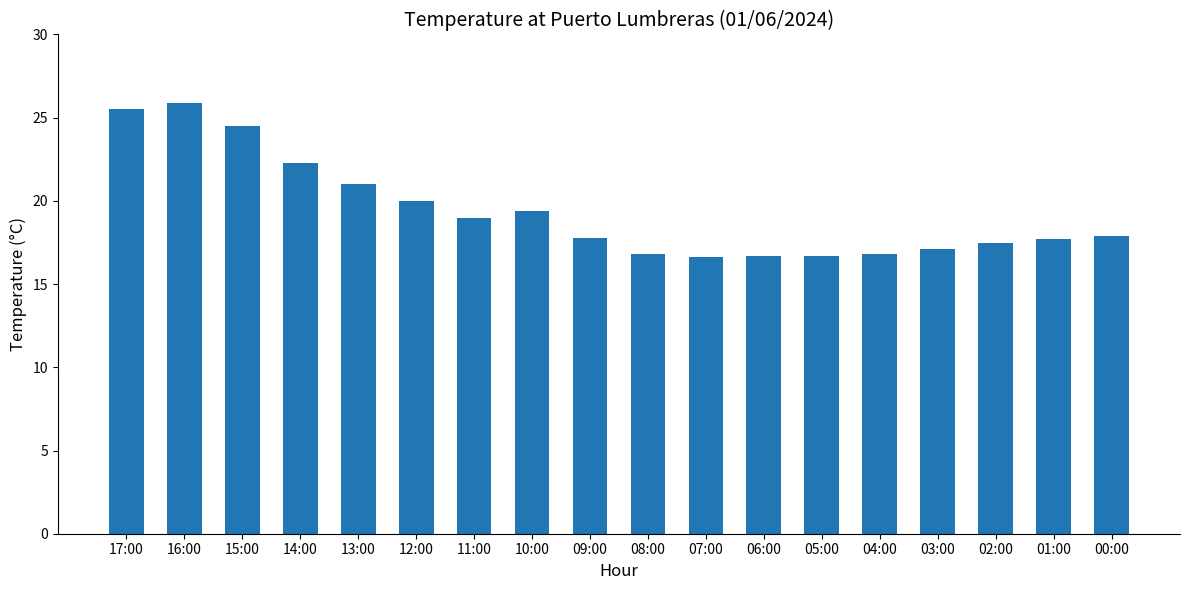

What is the difference between the maximum and minimum values?

9.3